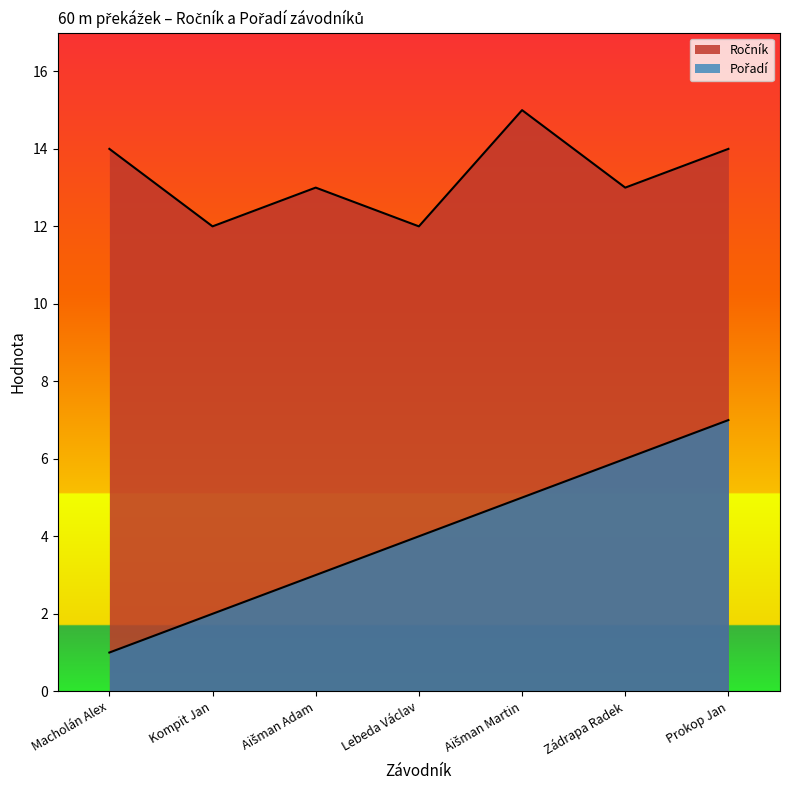

What is the spread (max minus min) of values at Zádrapa Radek?

7